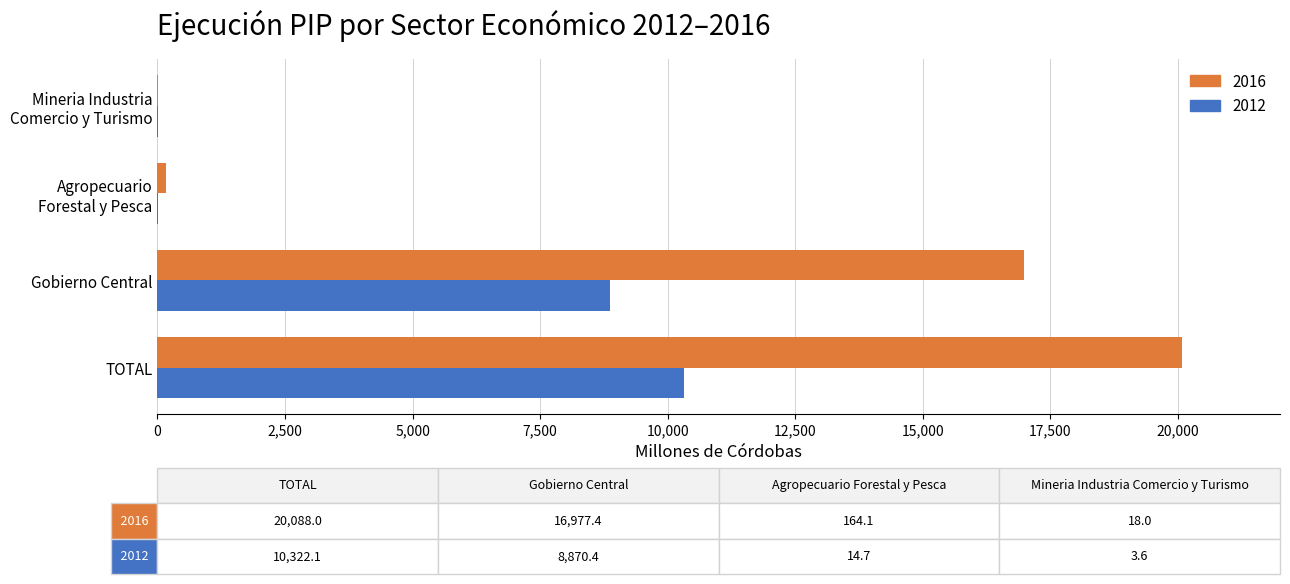

At which category does the chart reach its peak across all series?

TOTAL